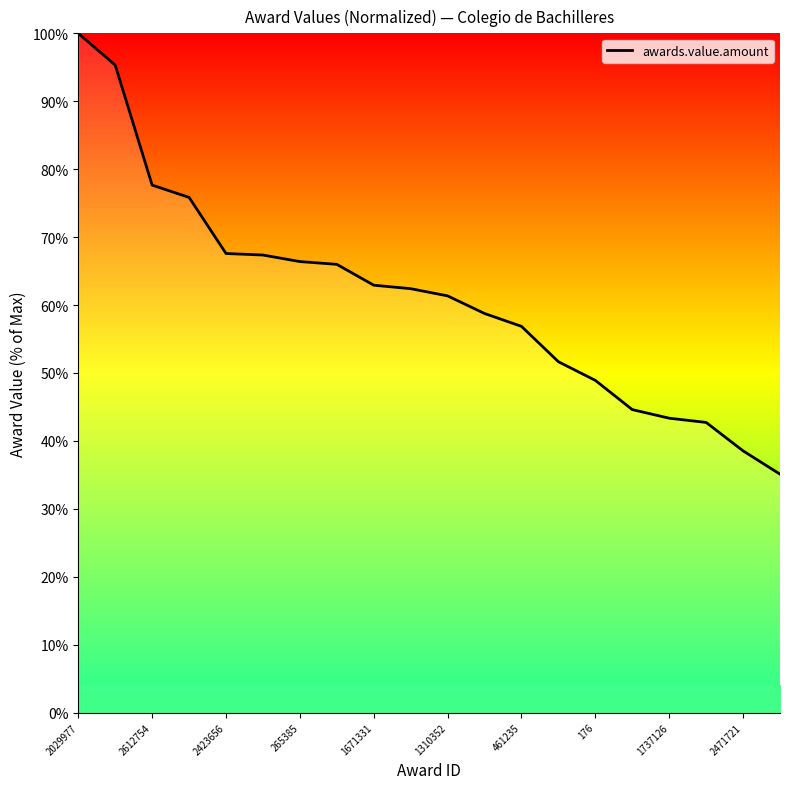

What is the minimum value shown in the chart?

35.1